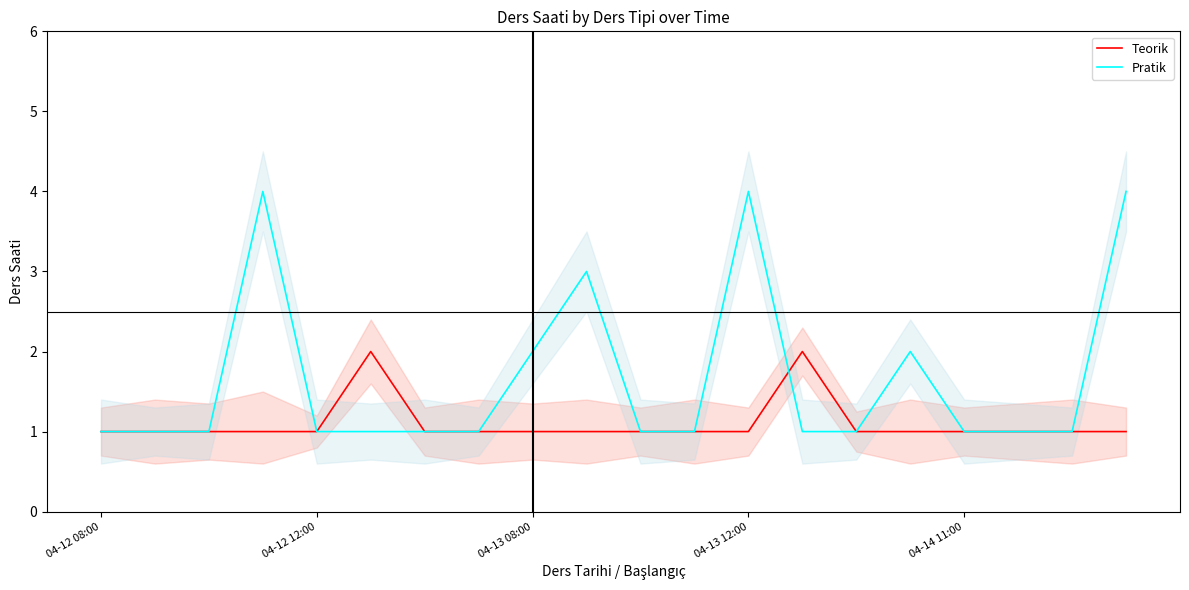

What is the sum of all Pratik values?

33